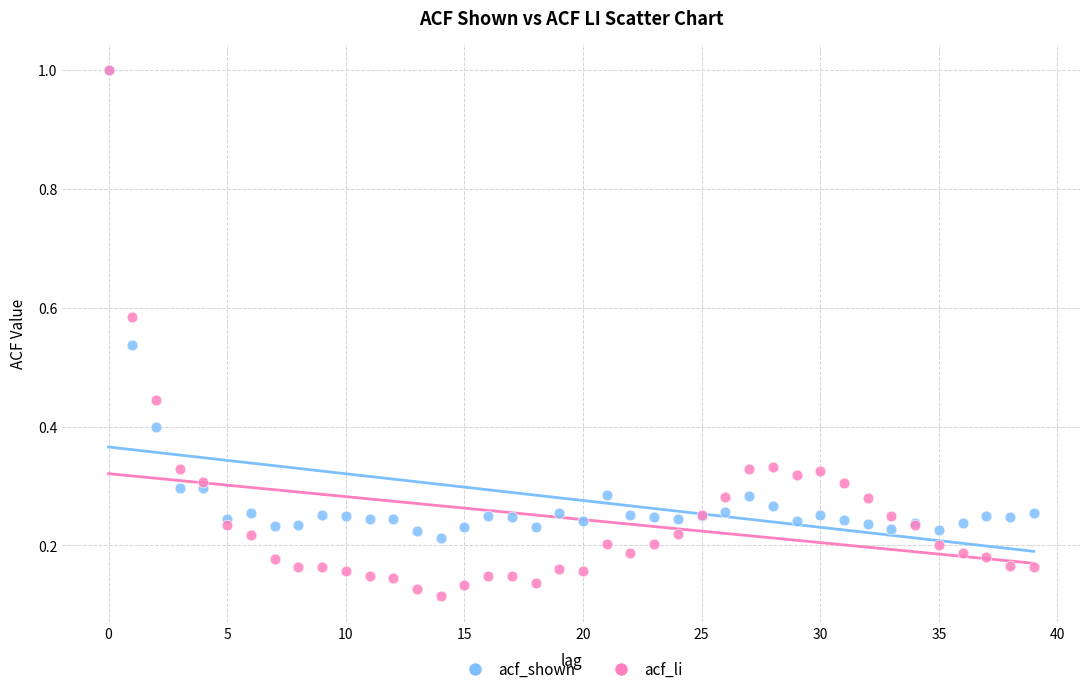

Which series has the widest spread of Y values?

acf_li